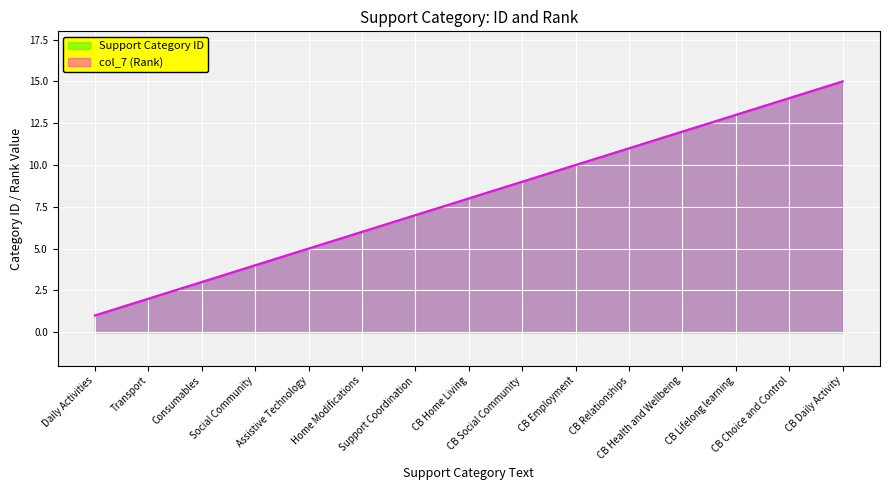

Reading left to right, transcribe all the data shown in this chart.

Support Category ID: 1	2	3	4	5	6	7	8	9	10	11	12	13	14	15
col_7 (Rank): 1	2	3	4	5	6	7	8	9	10	11	12	13	14	15